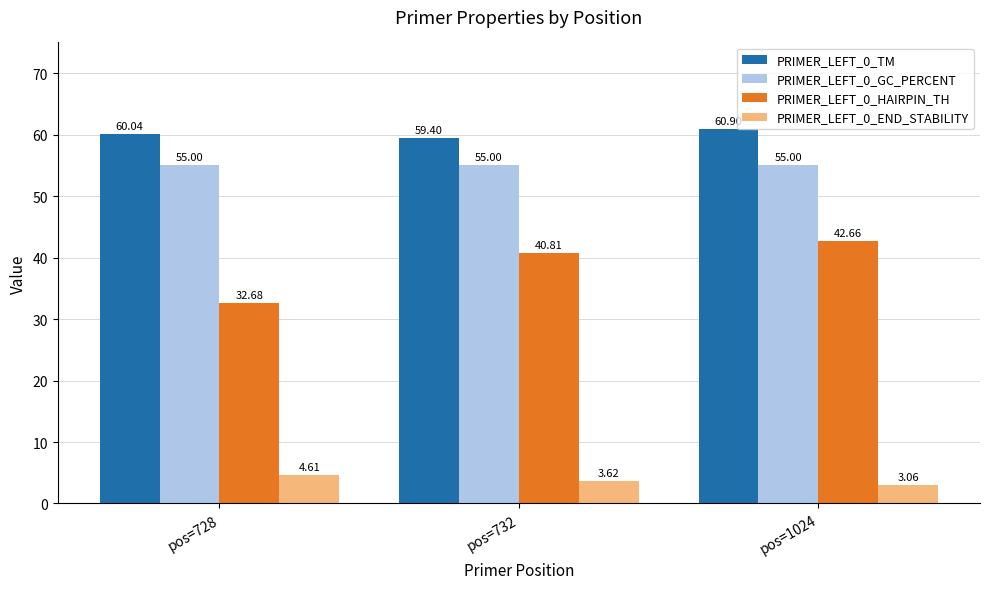

How many values in the PRIMER_LEFT_0_HAIRPIN_TH series exceed 40?

2